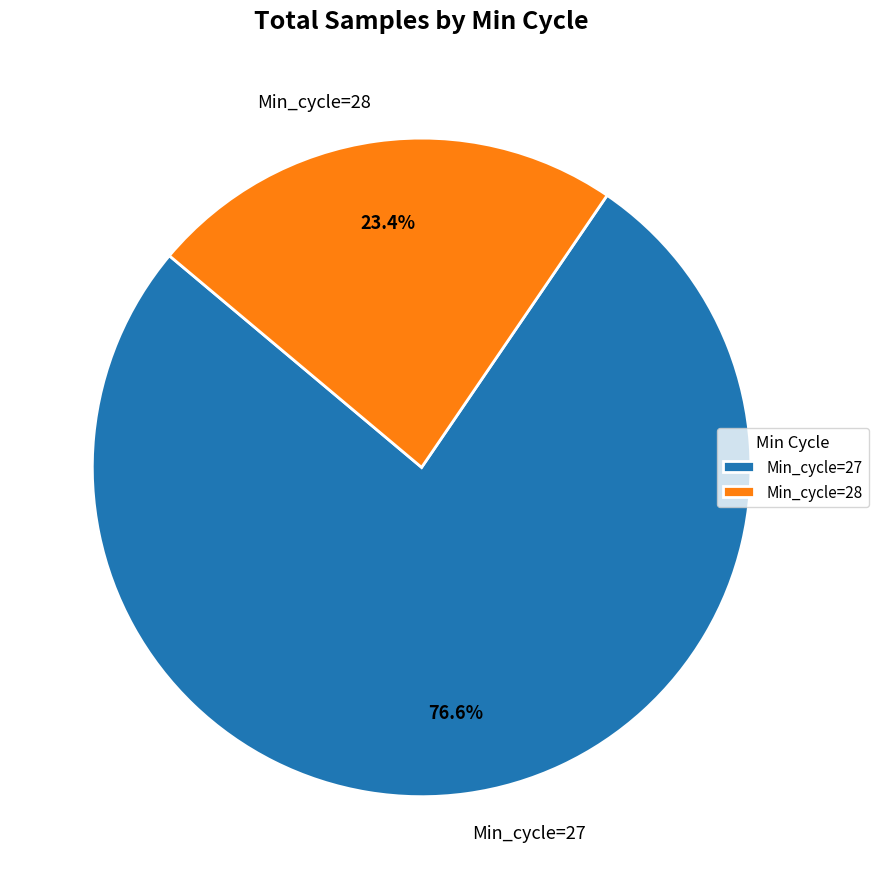

Is there a majority slice in this chart?

Yes